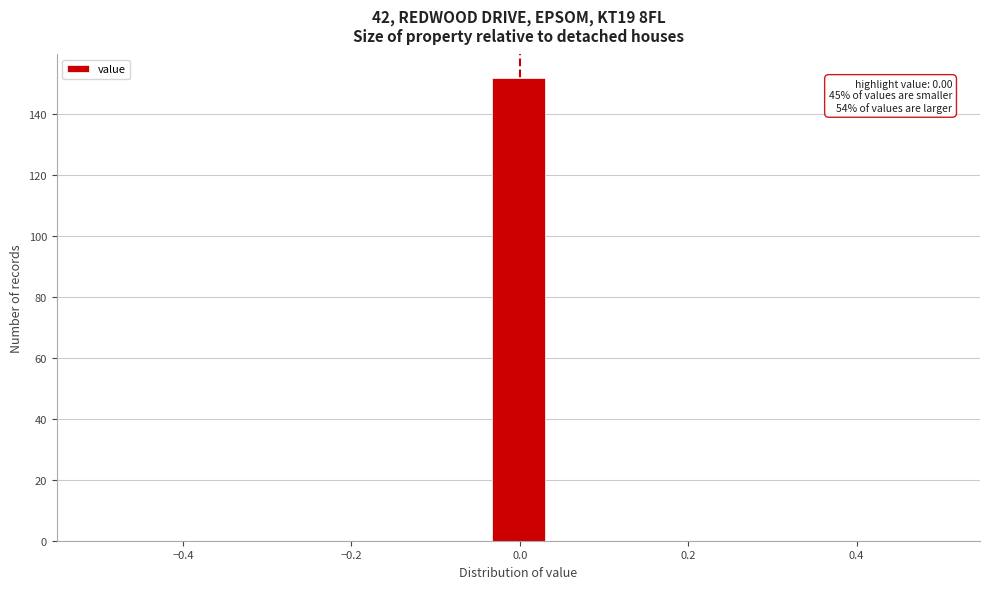

Around what value on the x-axis is the tallest bar? Give the approximate position of its centre, as read against the axis.

0.00